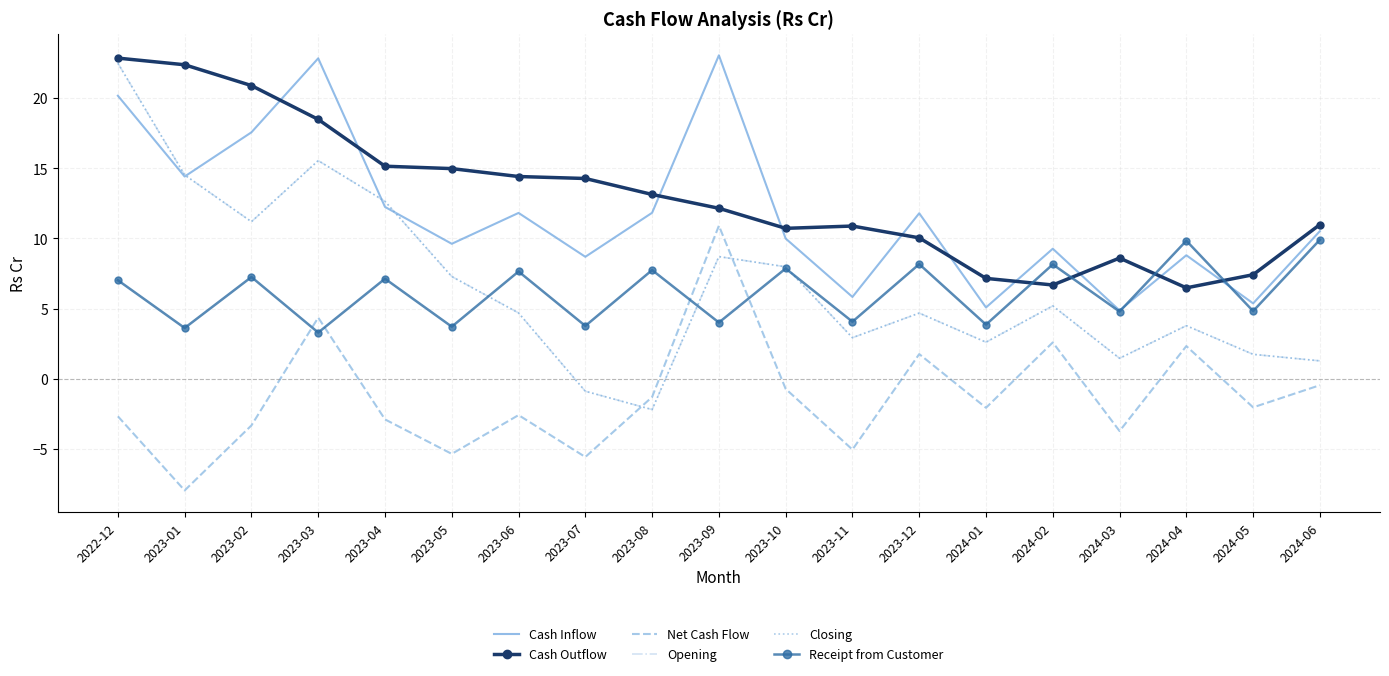

What are all the series names shown in the legend?

Cash Inflow, Cash Outflow, Net Cash Flow, Opening, Closing, Receipt from Customer